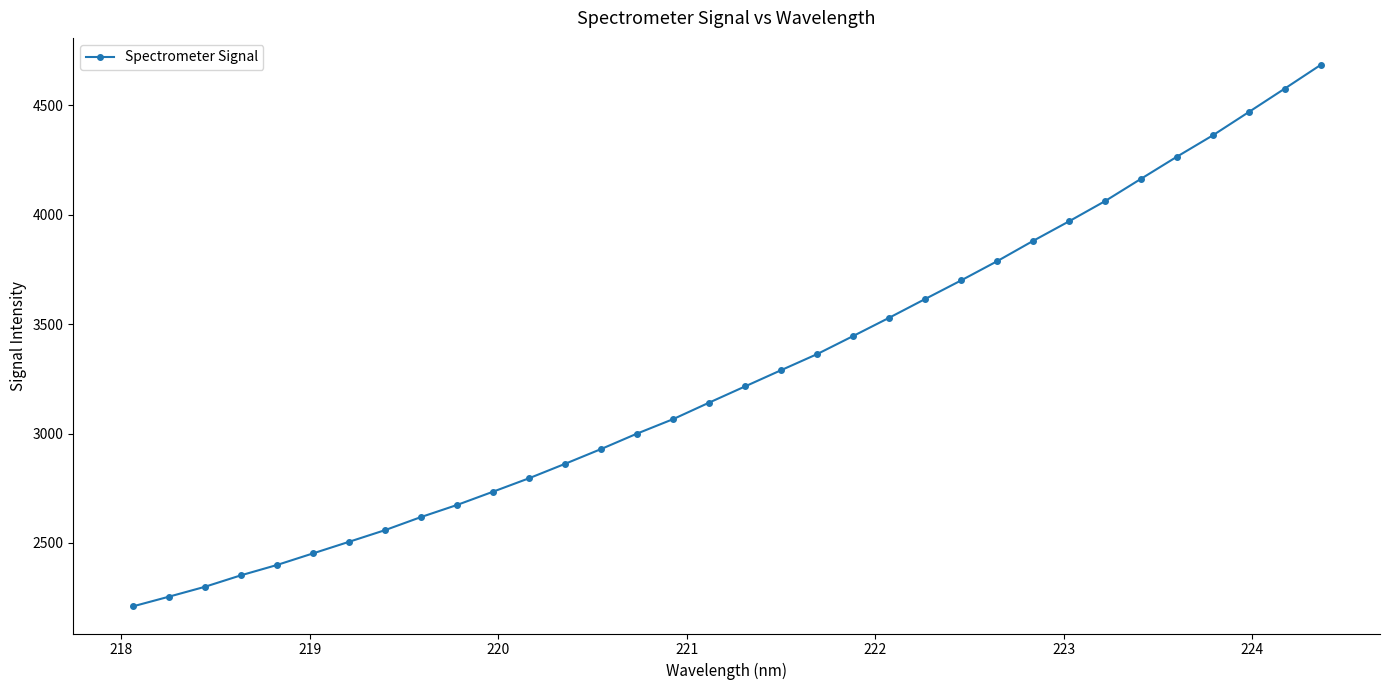

How many series are shown in this chart?

1